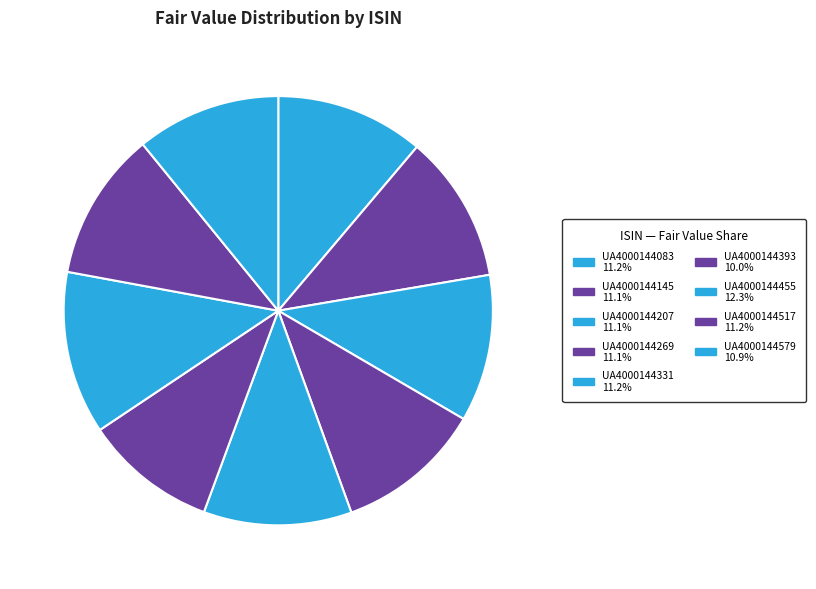

How many segments does this pie chart have?

9